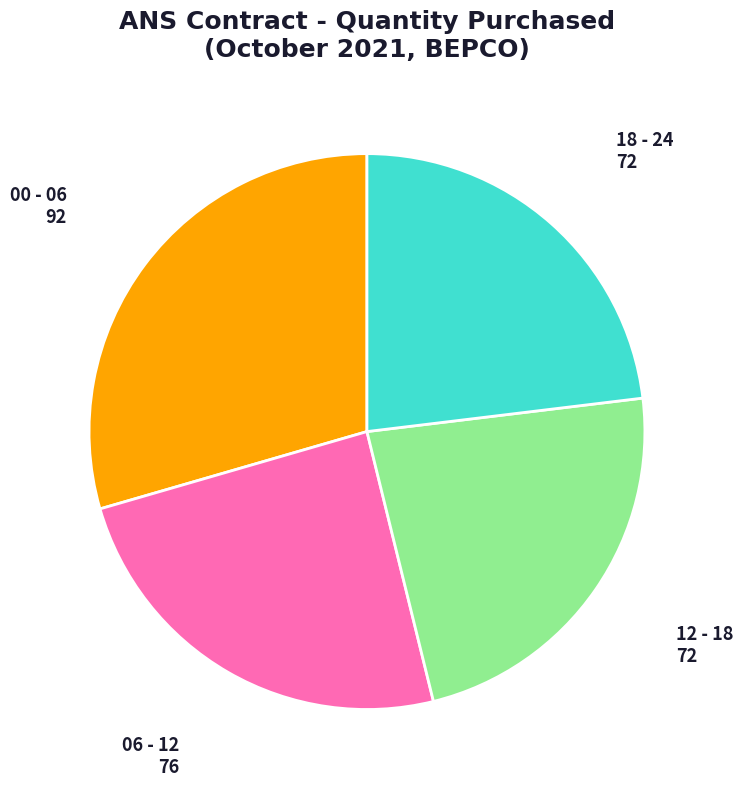

Which has a higher value, 18 - 24 or 00 - 06?

00 - 06